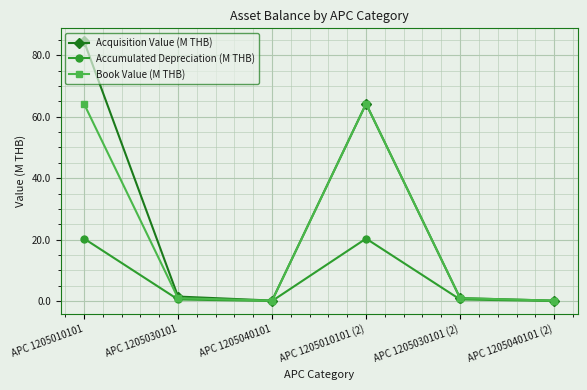

What is the label of the 4th point from the right?

APC 1205040101